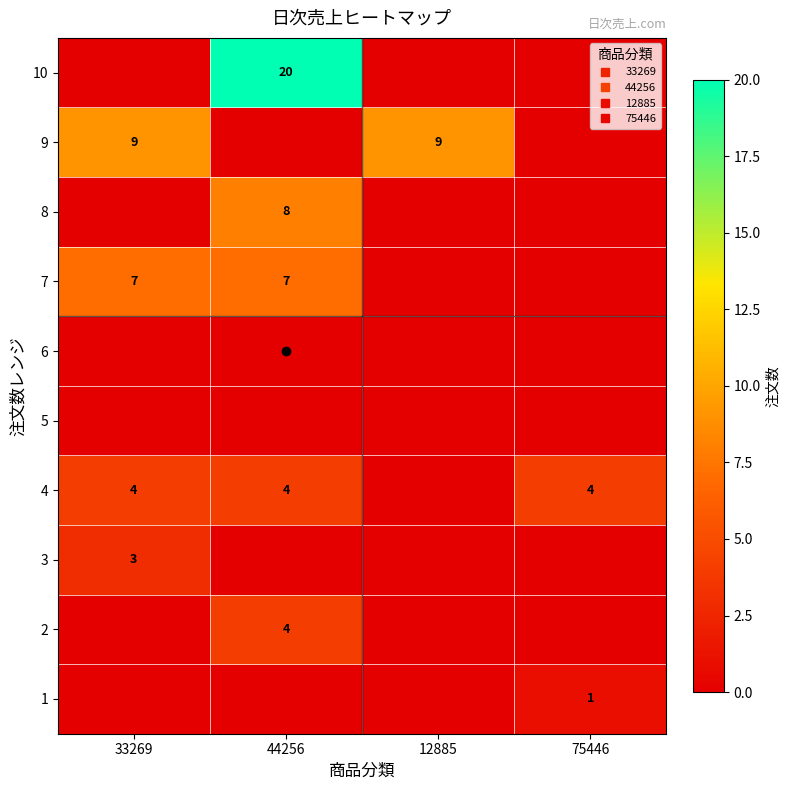

What is the total value across all series at 33269?

23